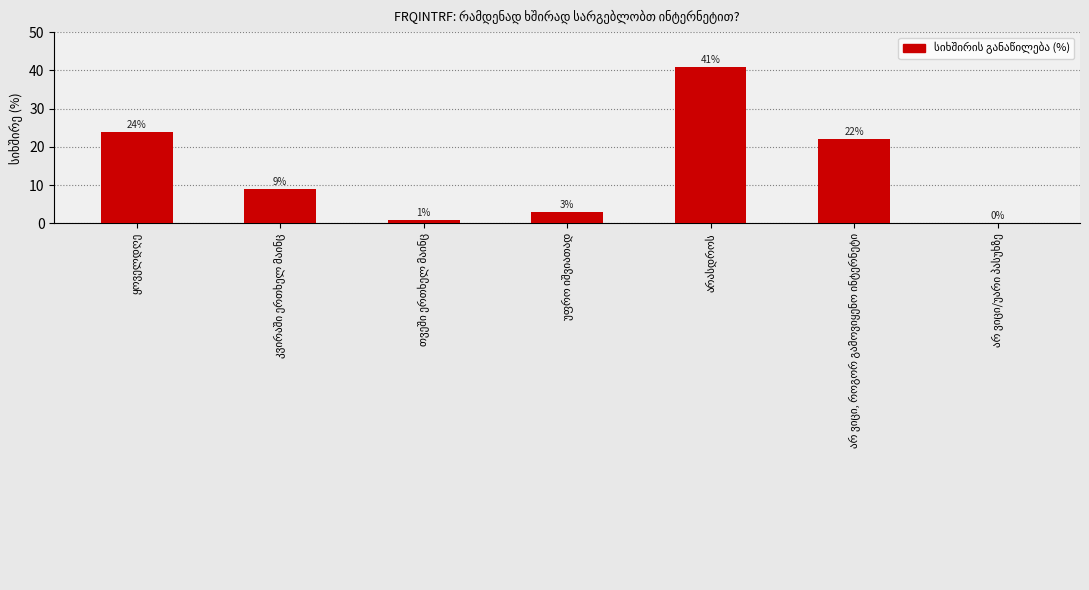

What is the sum of all values?

100